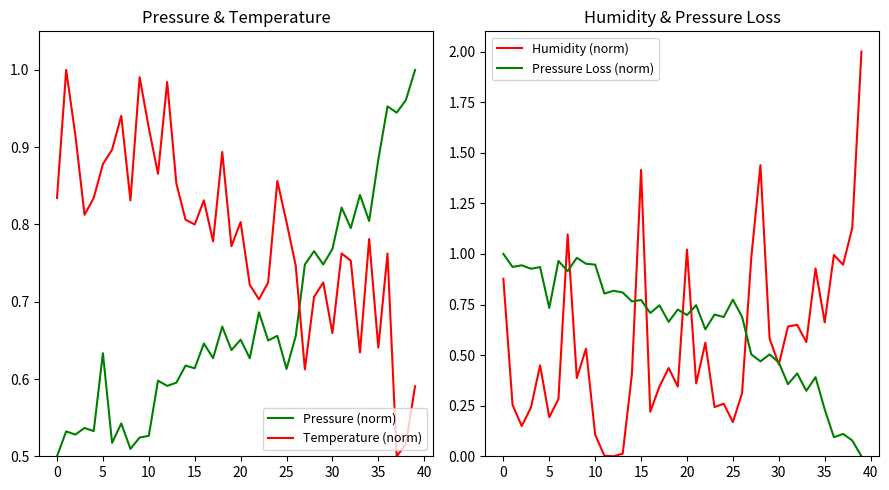

Count the number of categories in the chart.

40